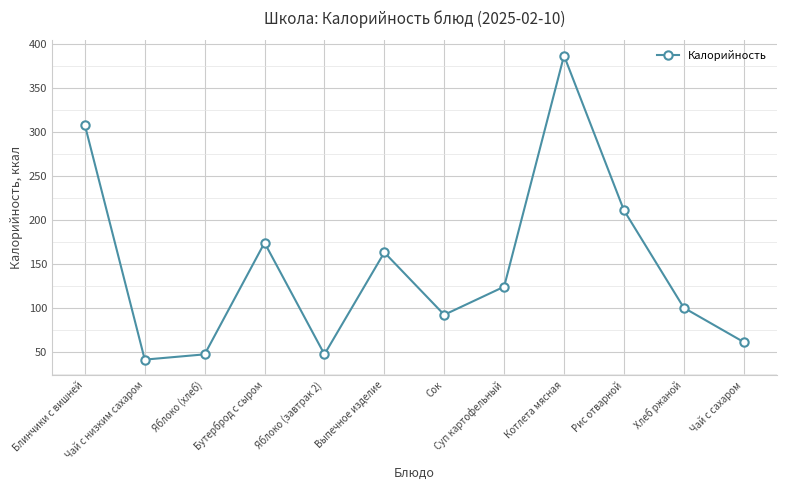

At which category does the data reach its first local valley?

Чай с низким сахаром